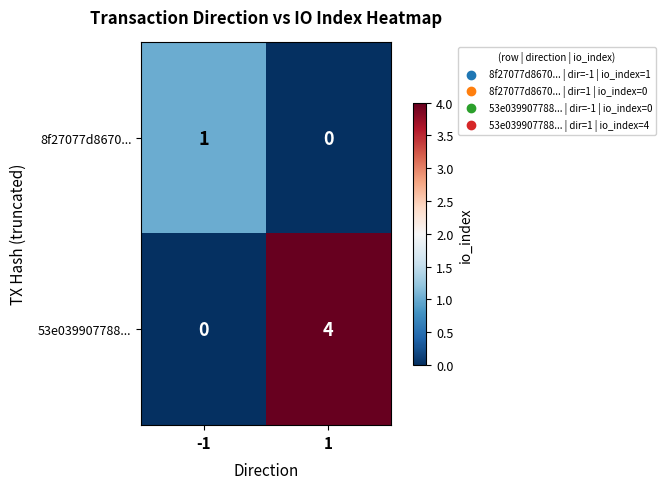

Reading right to left, list all the values displayed in this chart.

8f27077d8670...: 1=0	-1=1
53e039907788...: 1=4	-1=0